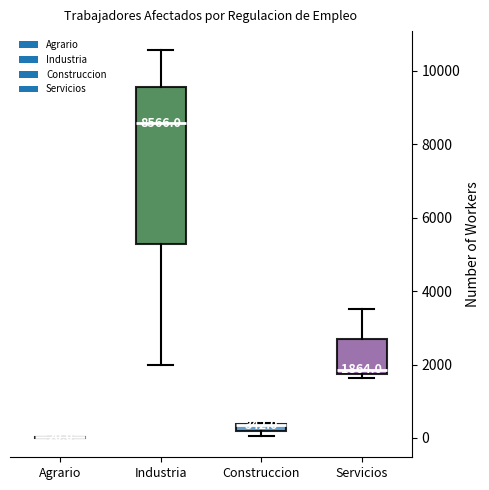

Comparing the boxes themselves (not the whiskers), which one is the tallest?

Industria